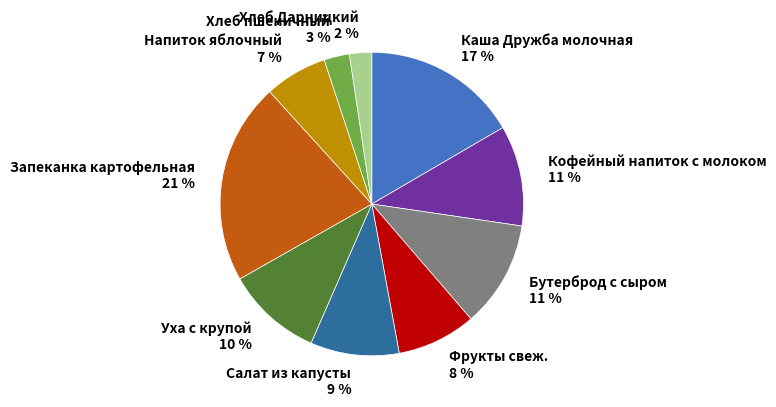

Is Запеканка картофельная the majority of the pie?

No